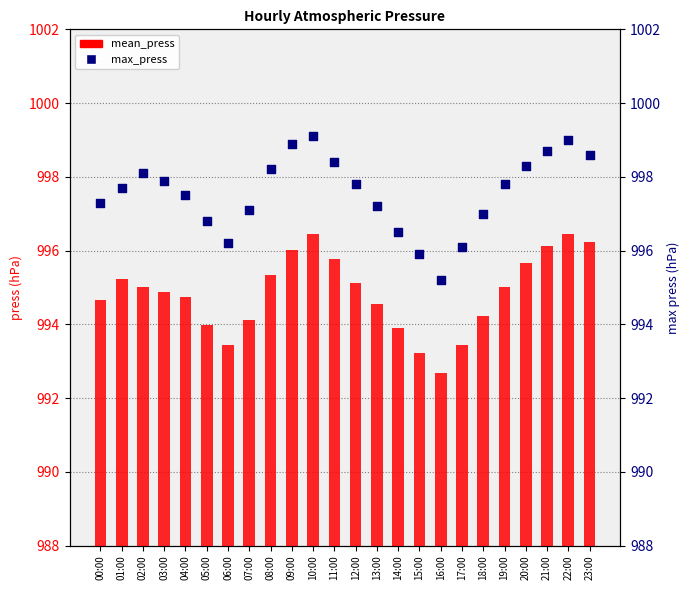

What are all the series names shown in the legend?

mean_press, max_press